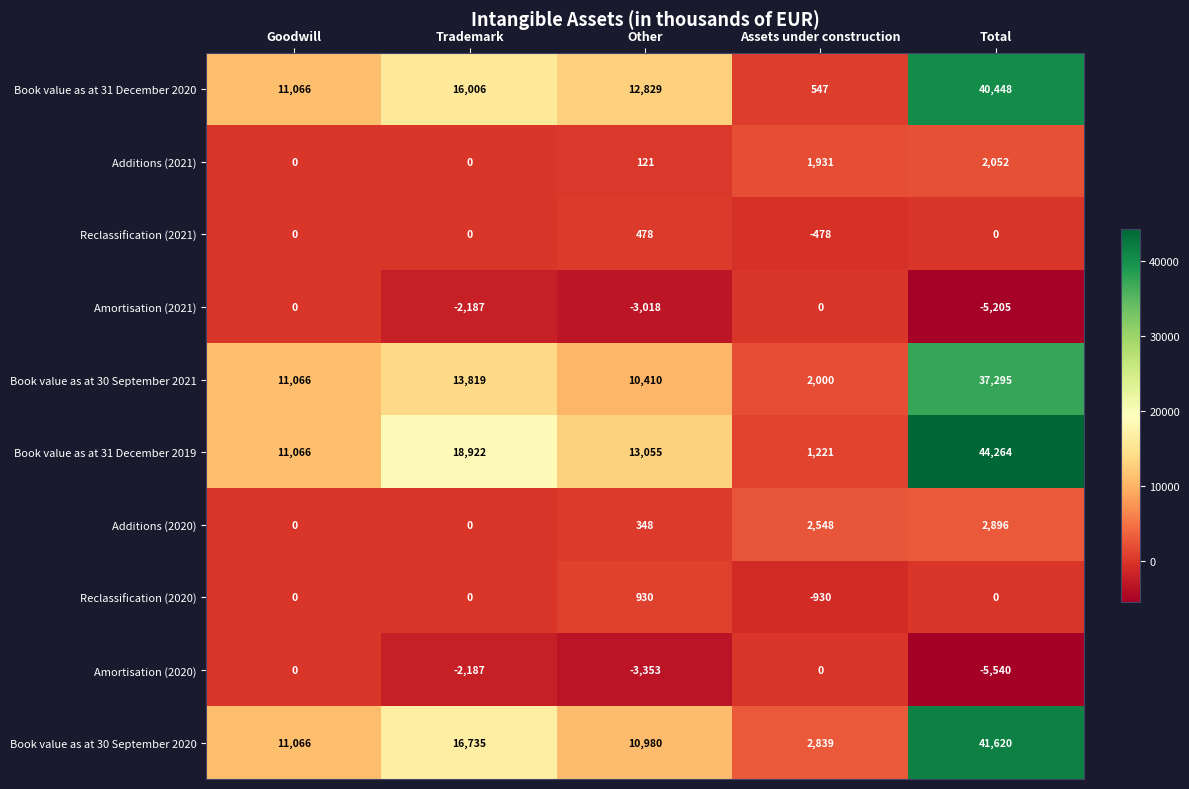

What is the average value of the Amortisation (2020) series?

-2216